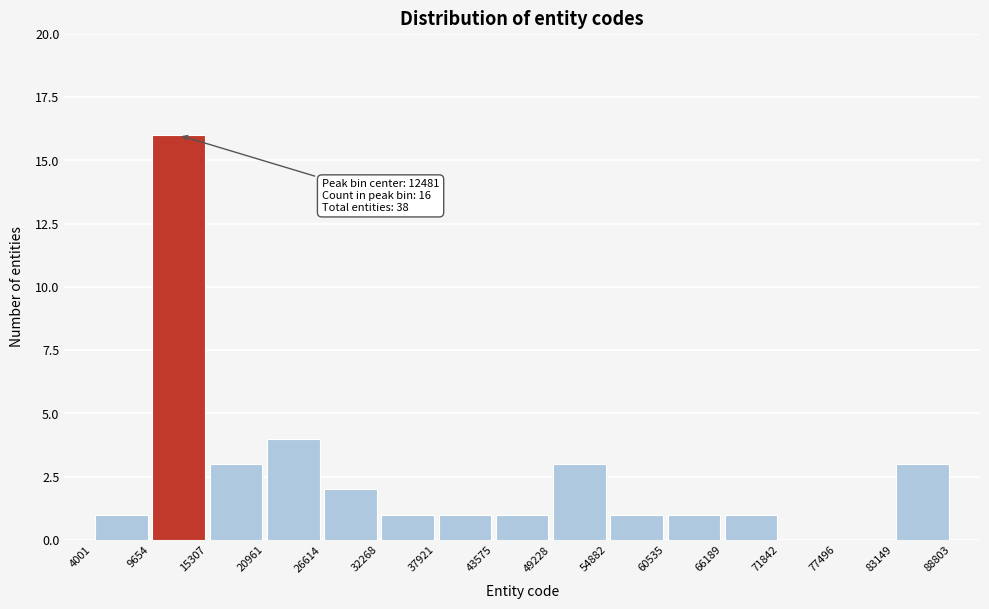

Over which range of the x-axis is the bar tallest?

9654 to 15307